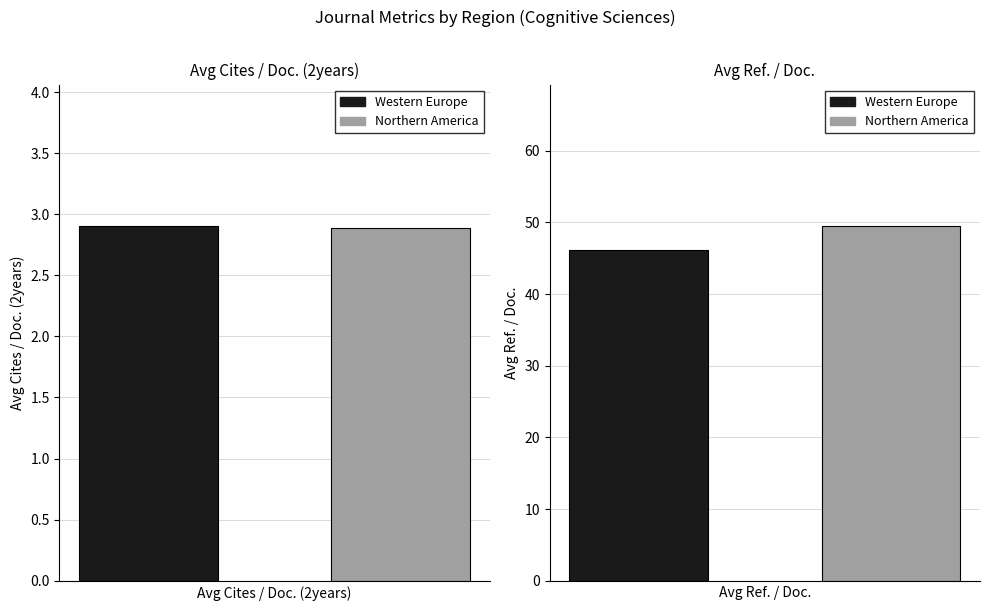

What position from the right is Western Europe?

2